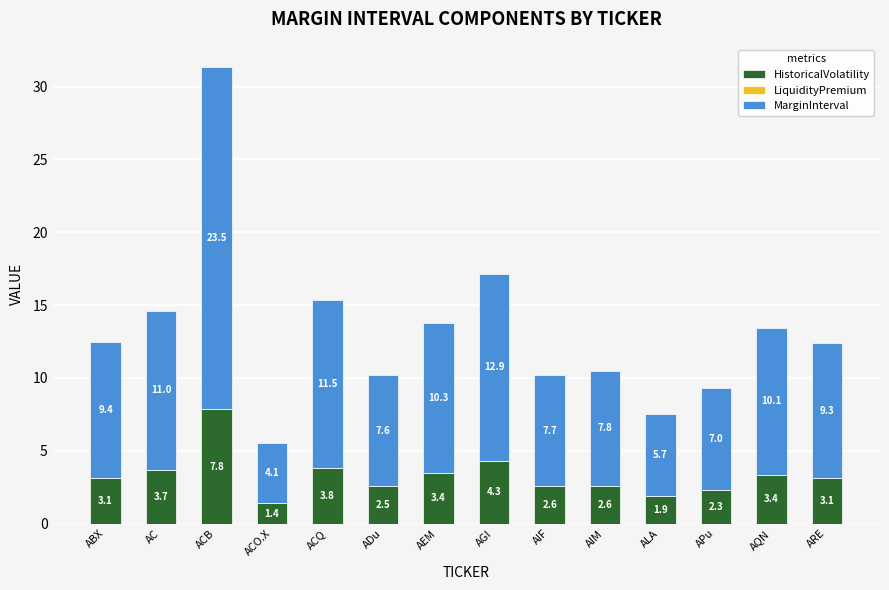

What is the total value across all series at ACB?

31.3